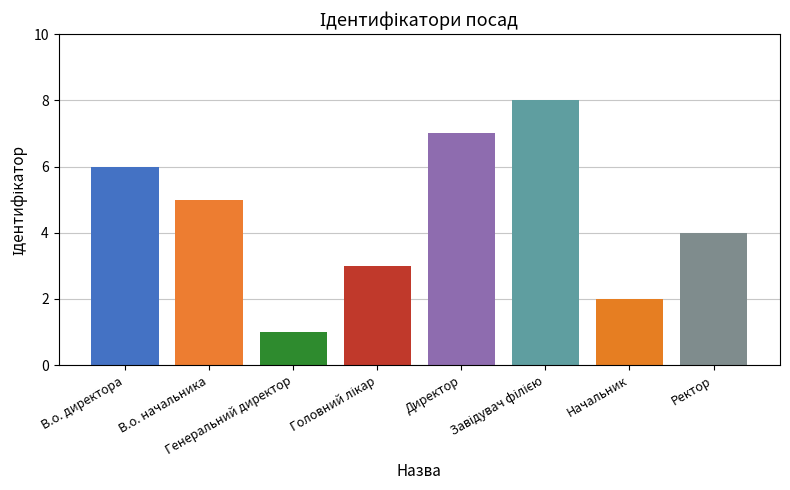

What is the value of the 3rd bar from the left?

1